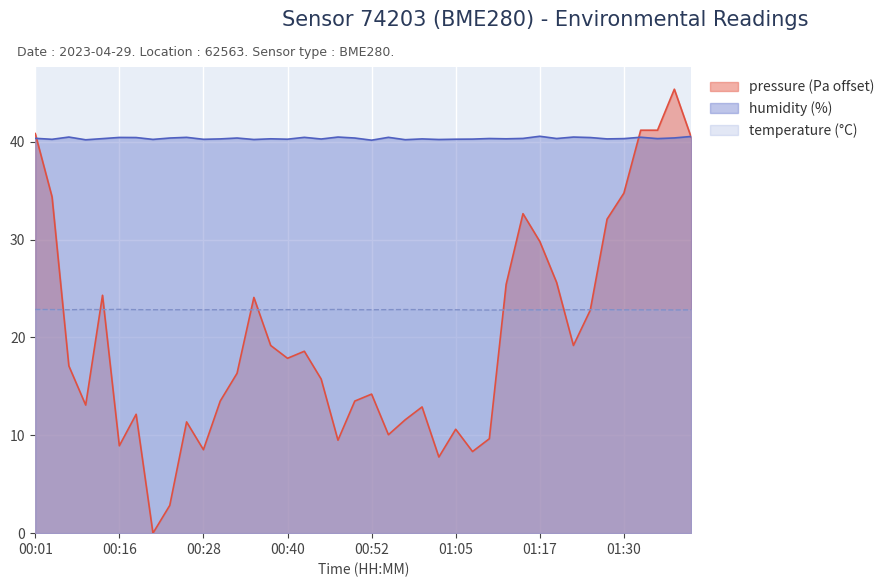

What is the average value of the temperature series?

22.8